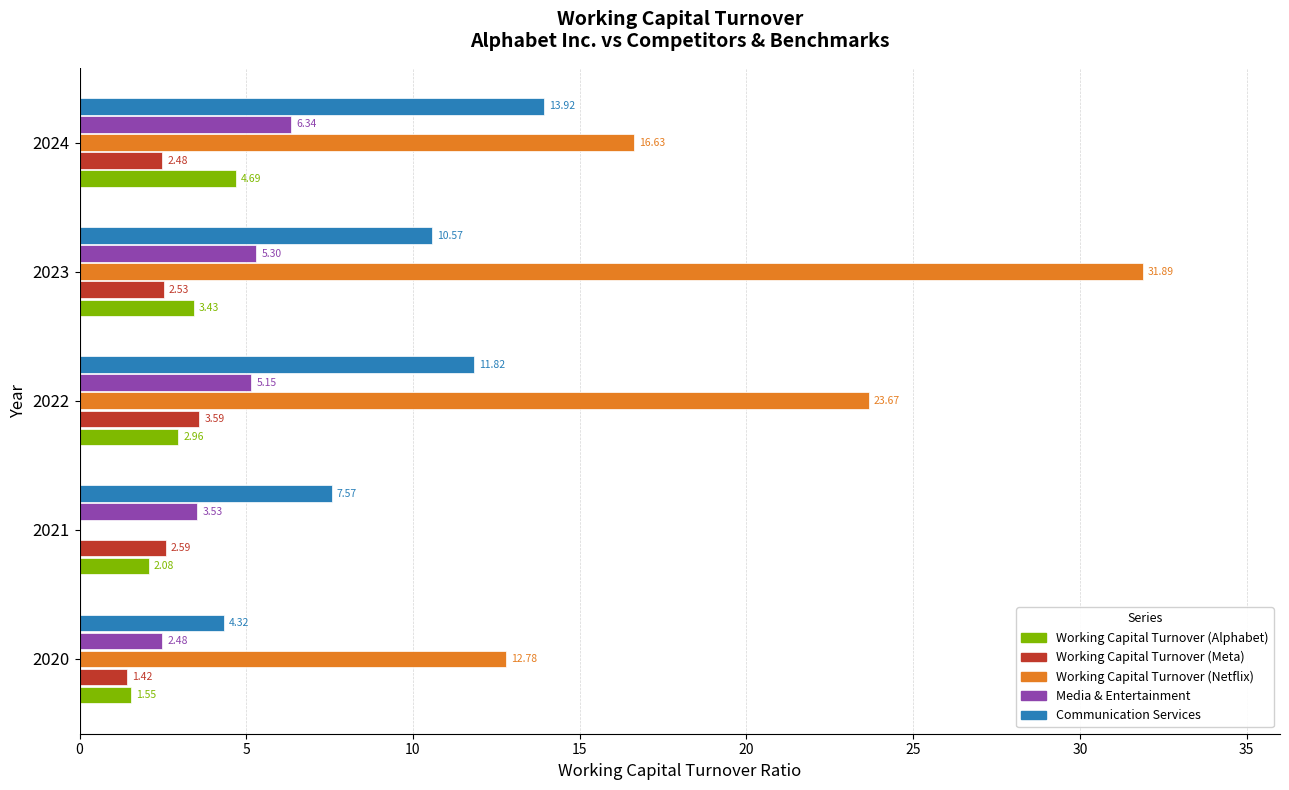

What is the sum of all Media & Entertainment values?

22.8